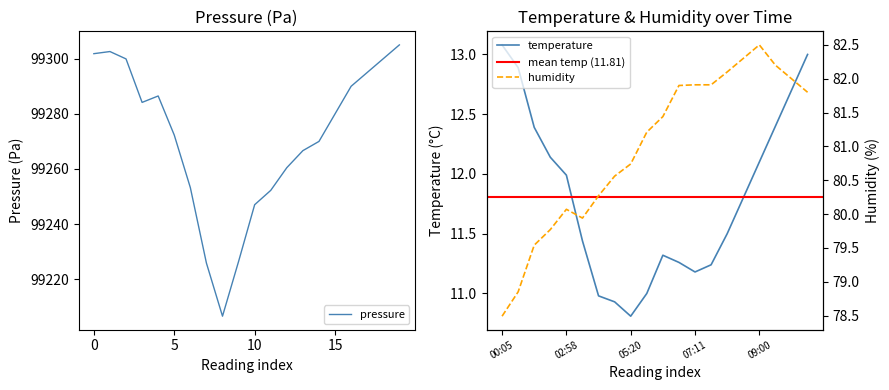

Does the chart display data point markers on the line(s)?

No